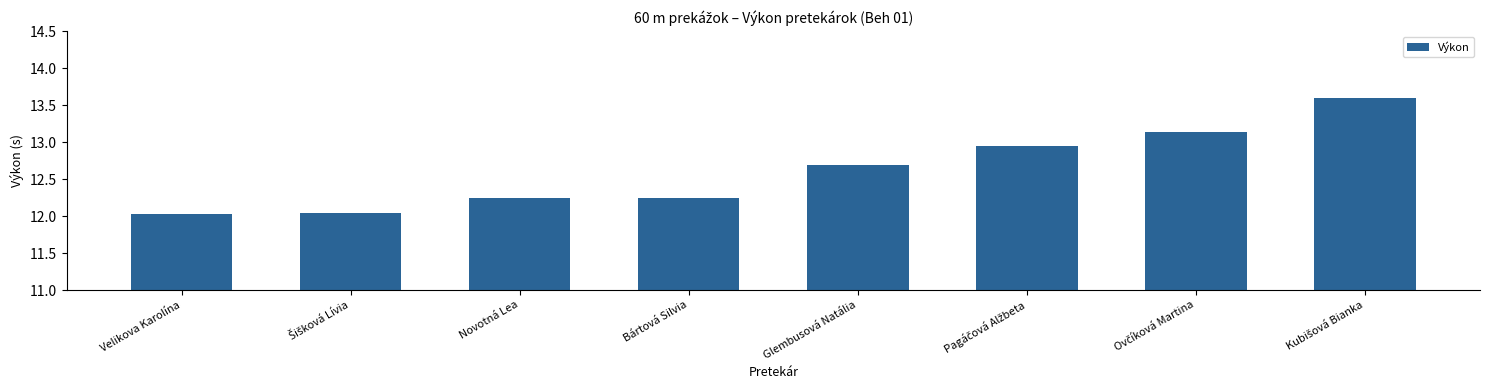

True or false: the data shows 12.7 at Glembusová Natália.

True